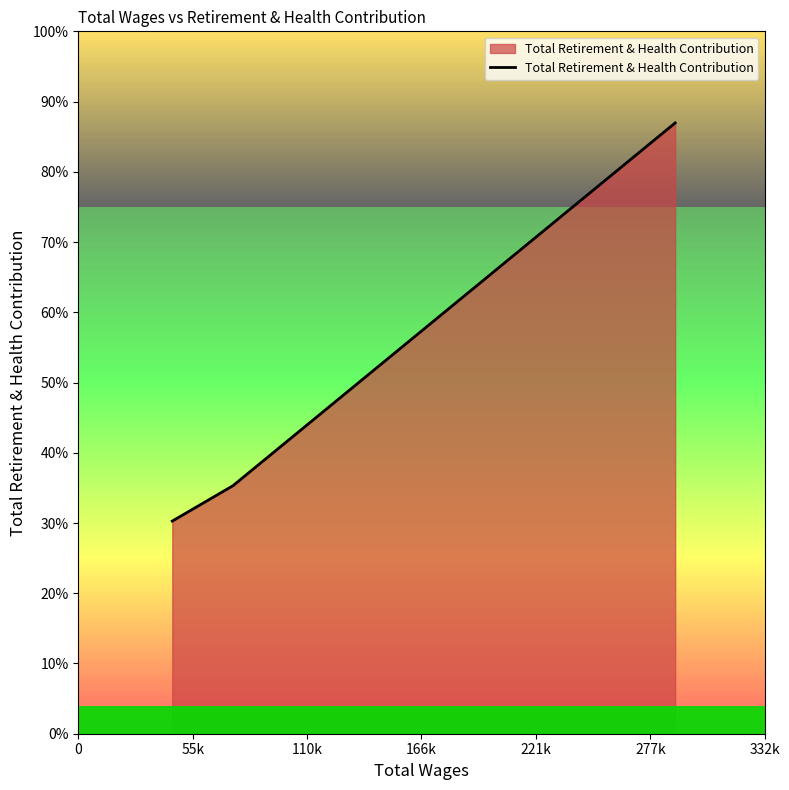

At which label is the value closest to 34551?

55k